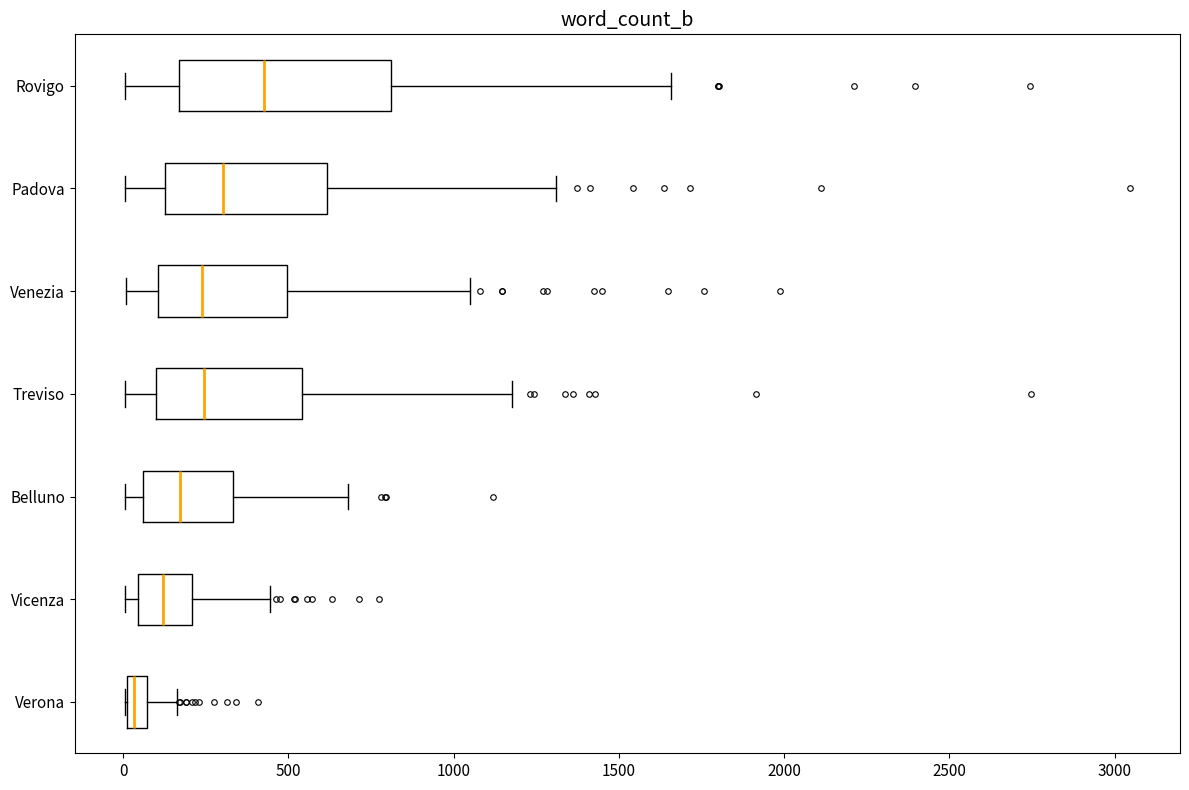

Where does the right whisker of the box for Treviso end on the x-axis? The values are not printed on the chart, so give them approximately, as read against the axis.

1200